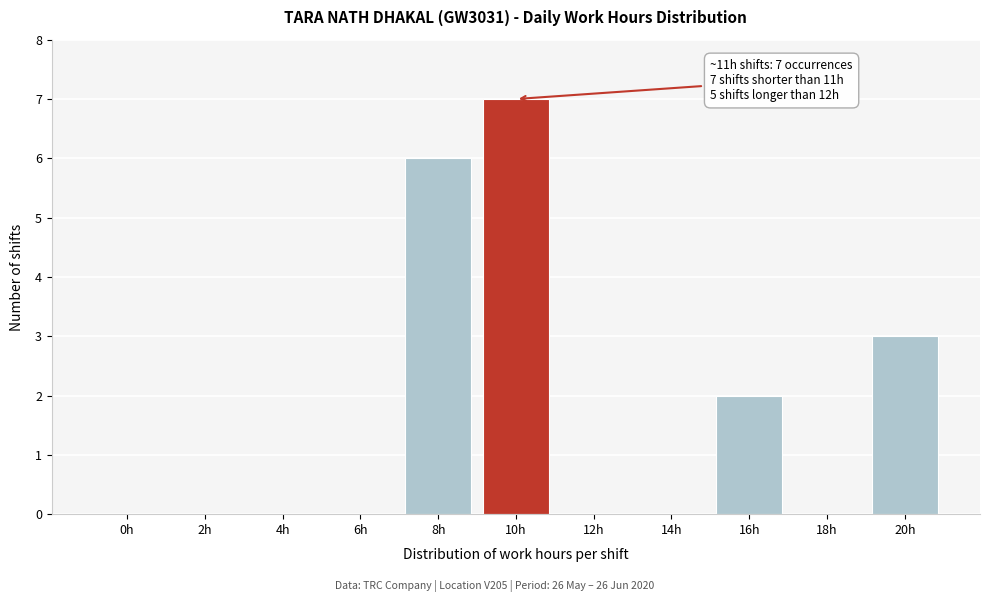

Reading left to right, transcribe all the data shown in this chart.

0h=0	2h=0	4h=0	6h=0	8h=6	10h=7	12h=0	14h=0	16h=2	18h=0	20h=3